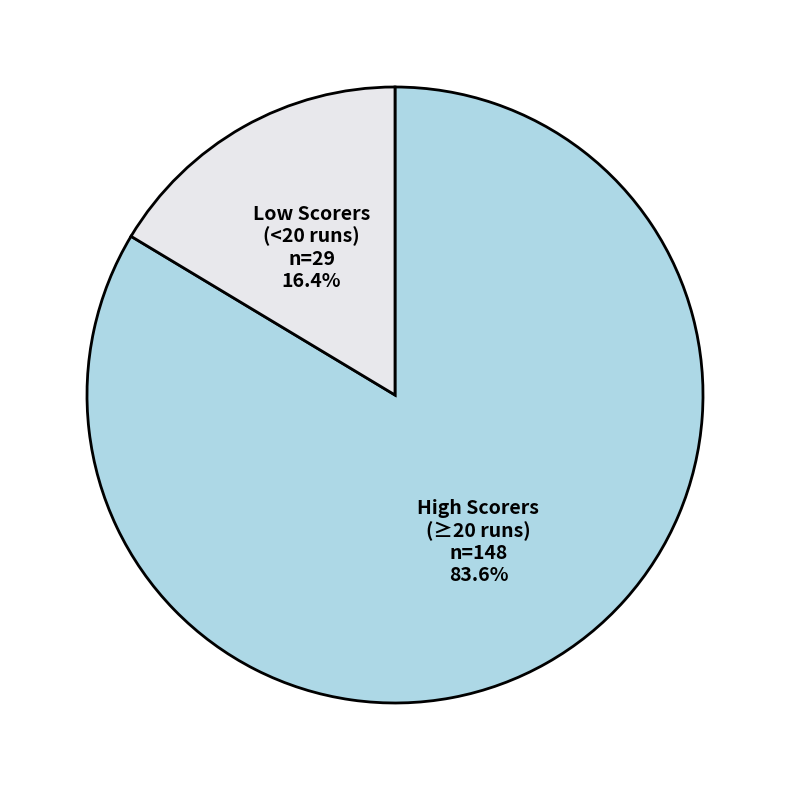

What percentage is NOT represented by Low Scorers (<20 runs)?

83.6%